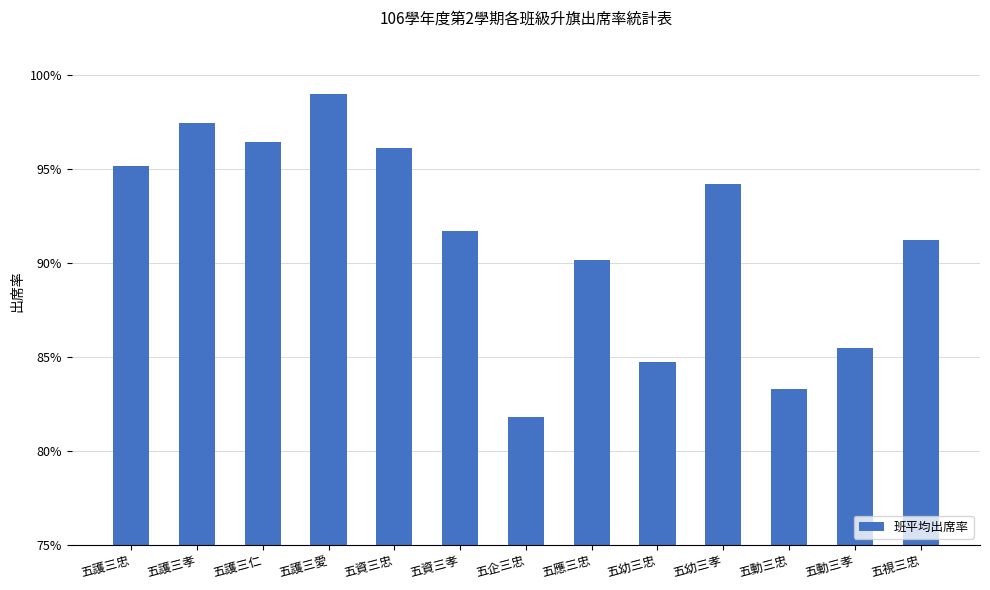

The chart shows a value of 1.0 at 五護三愛. True or false?

True